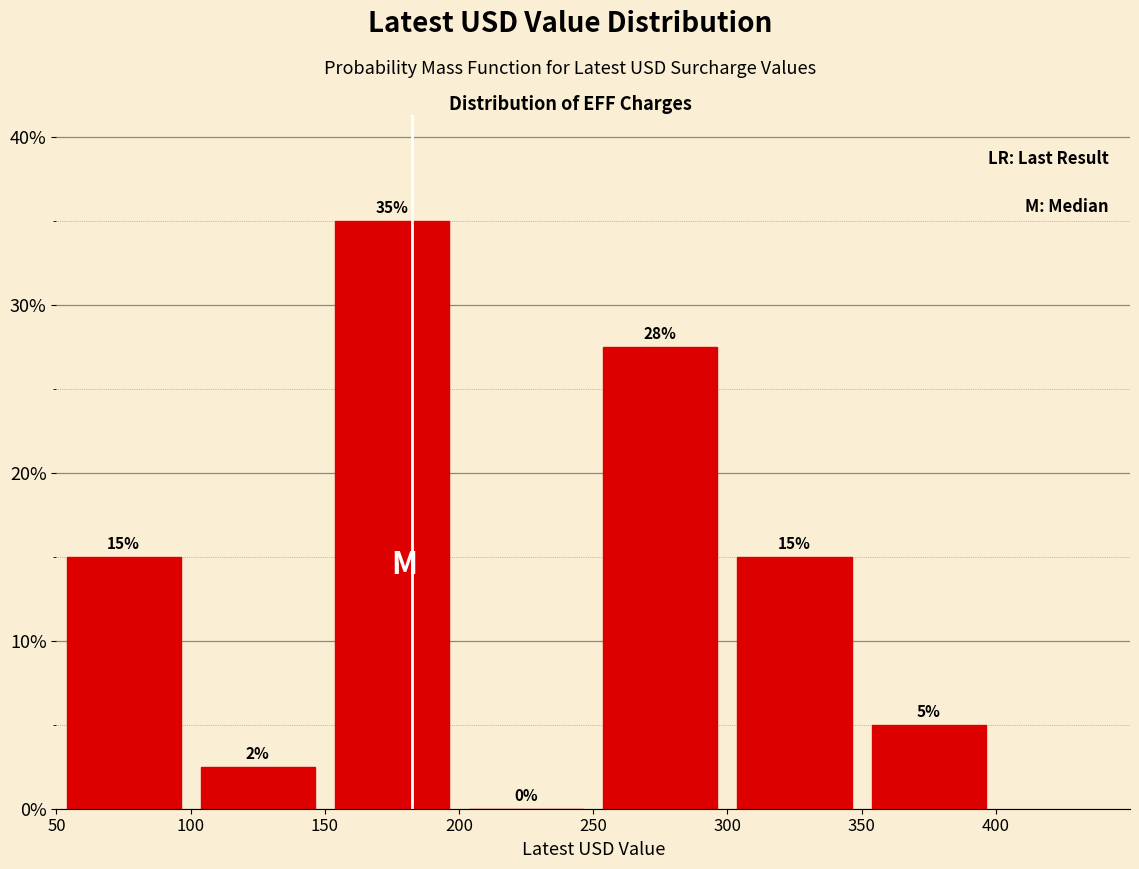

Over which range of the x-axis is the bar tallest?

150 to 200